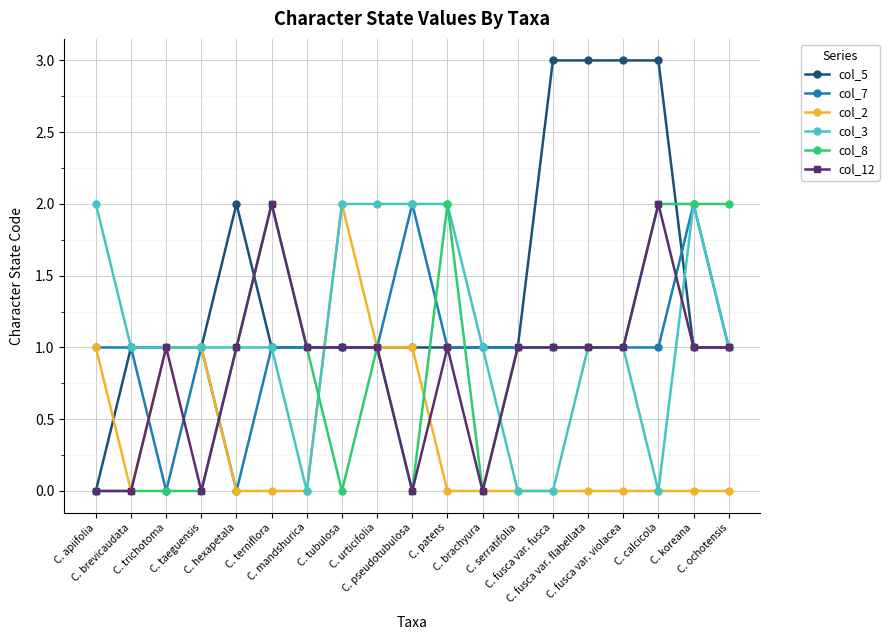

What is the sum of the col_7 values at C. serratifolia and C. trichotoma?

1